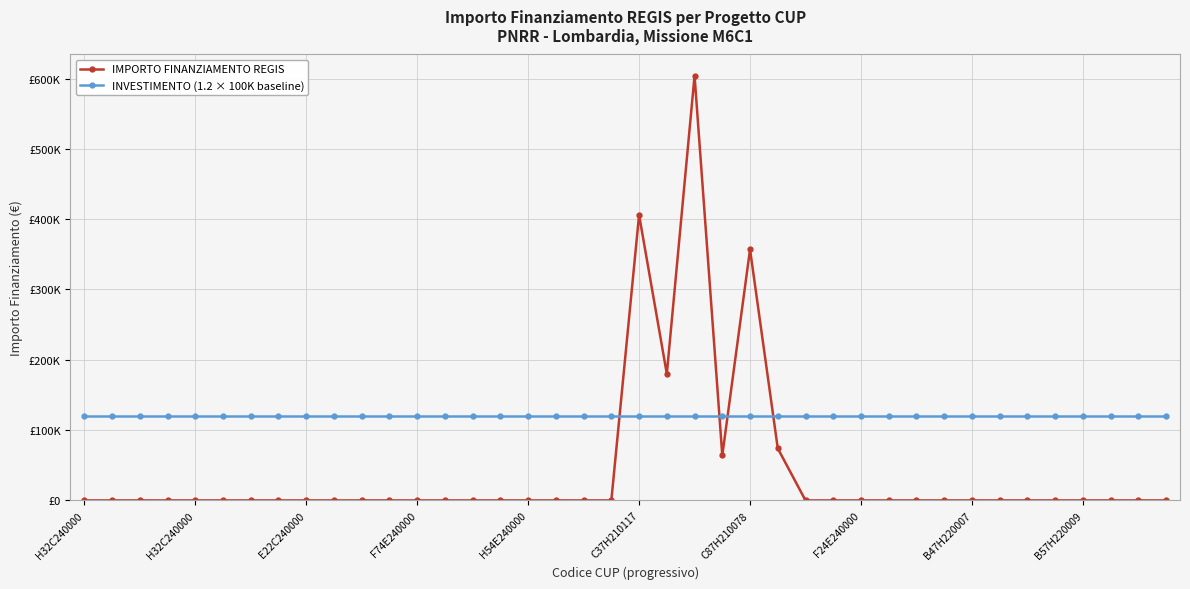

Which series has the largest range (max minus min)?

IMPORTO FINANZIAMENTO REGIS